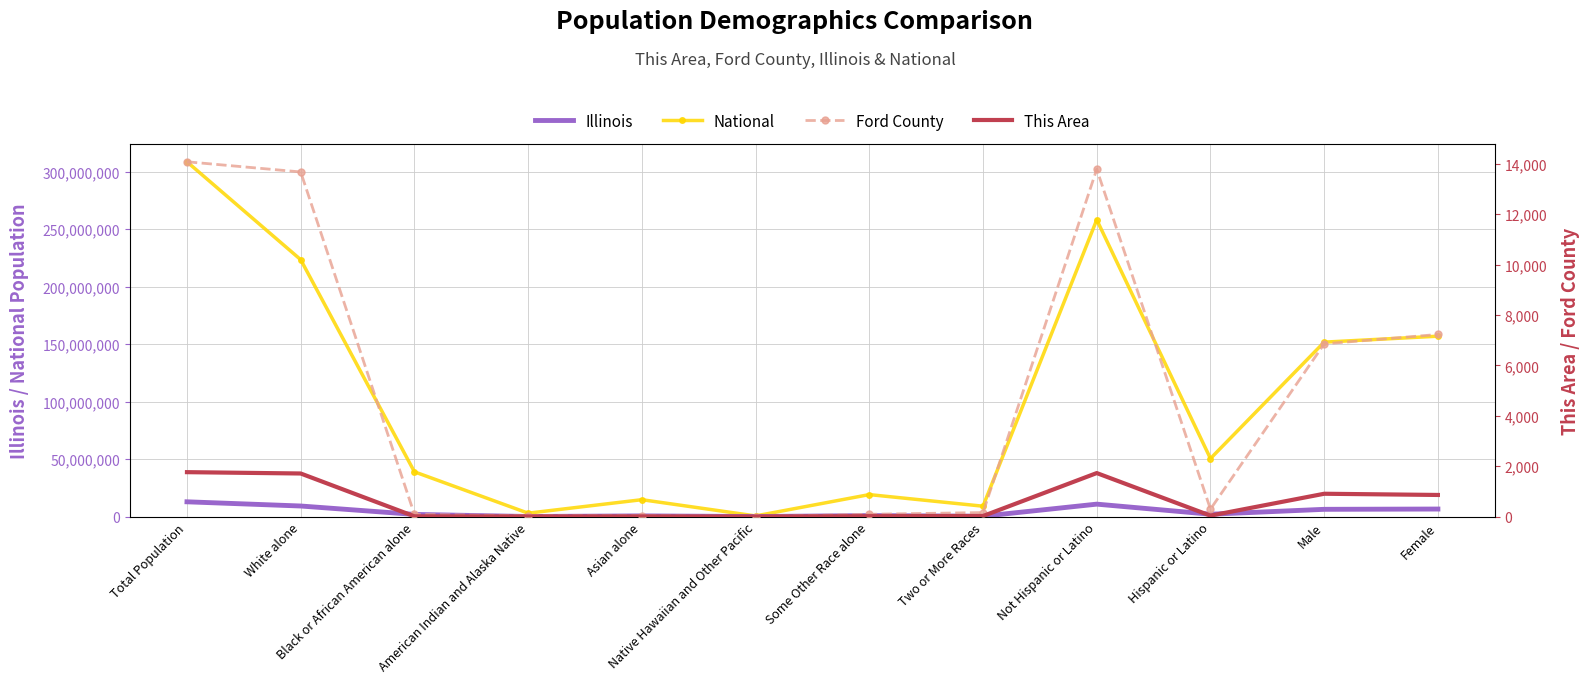

Reading right to left, extract all data points from this chart.

Illinois: Female=6538356	Male=6292276	Hispanic or Latino=2027578	Not Hispanic or Latino=10803054	Two or More Races=289982	Some Other Race alone=861412	Native Hawaiian and Other Pacific=4050	Asian alone=586934	American Indian and Alaska Native=43963	Black or African American alone=1866414	White alone=9177877	Total Population=12830632
National: Female=156964212	Male=151781326	Hispanic or Latino=50477594	Not Hispanic or Latino=258267944	Two or More Races=9009073	Some Other Race alone=19107368	Native Hawaiian and Other Pacific=540013	Asian alone=14674252	American Indian and Alaska Native=2932248	Black or African American alone=38929319	White alone=223553265	Total Population=308745538
Ford County: Female=7227	Male=6854	Hispanic or Latino=294	Not Hispanic or Latino=13787	Two or More Races=159	Some Other Race alone=90	Native Hawaiian and Other Pacific=0	Asian alone=37	American Indian and Alaska Native=33	Black or African American alone=85	White alone=13677	Total Population=14081
This Area: Female=857	Male=905	Hispanic or Latino=36	Not Hispanic or Latino=1726	Two or More Races=21	Some Other Race alone=15	Native Hawaiian and Other Pacific=0	Asian alone=5	American Indian and Alaska Native=3	Black or African American alone=9	White alone=1709	Total Population=1762